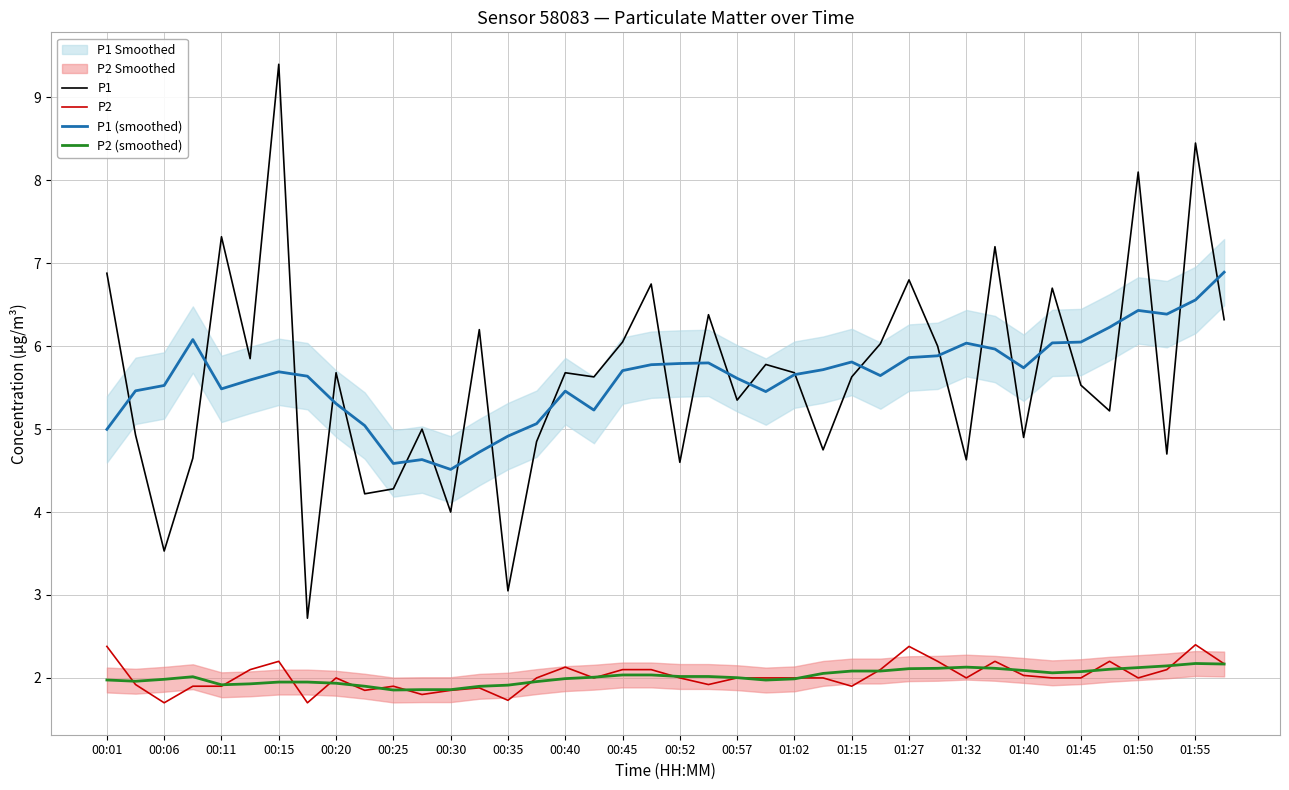

Is it true that P1 (smoothed) equals 5.0 at 00:01?

True